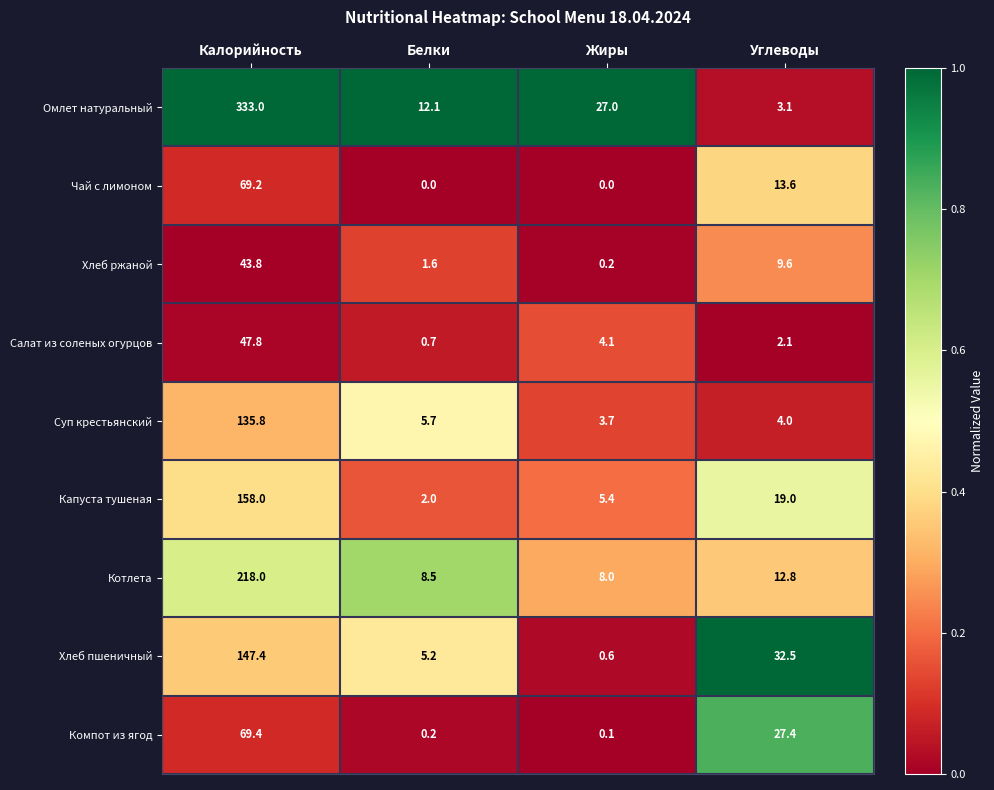

Rank the series by their maximum value, from lowest to highest.

Хлеб ржаной, Салат из соленых огурцов, Чай с лимоном, Компот из ягод, Суп крестьянский, Хлеб пшеничный, Капуста тушеная, Котлета, Омлет натуральный